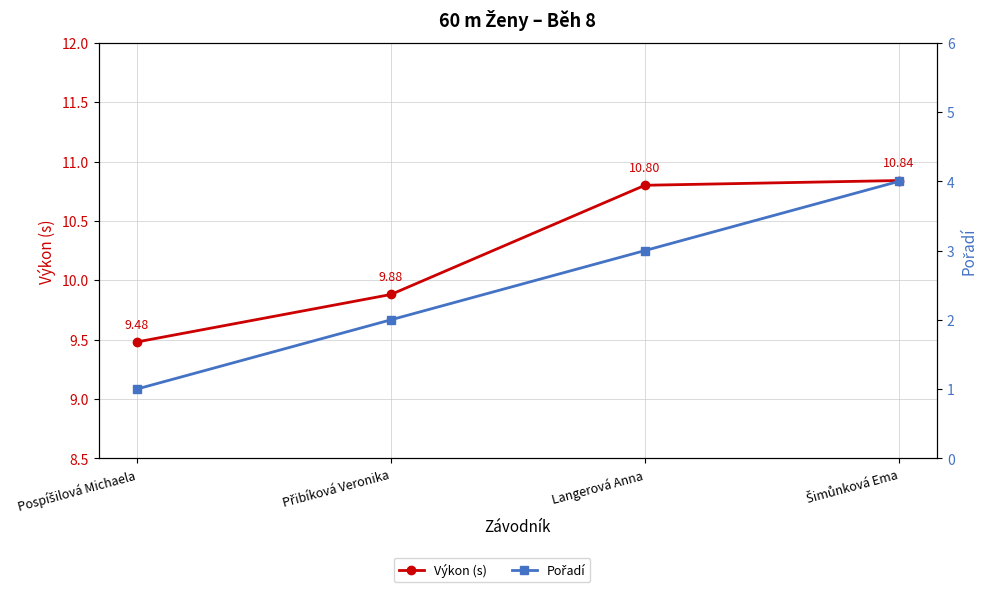

Reading left to right, extract all data points from this chart.

Výkon (s): 9.5	9.9	10.8	10.8
Pořadí: 1.0	2.0	3.0	4.0